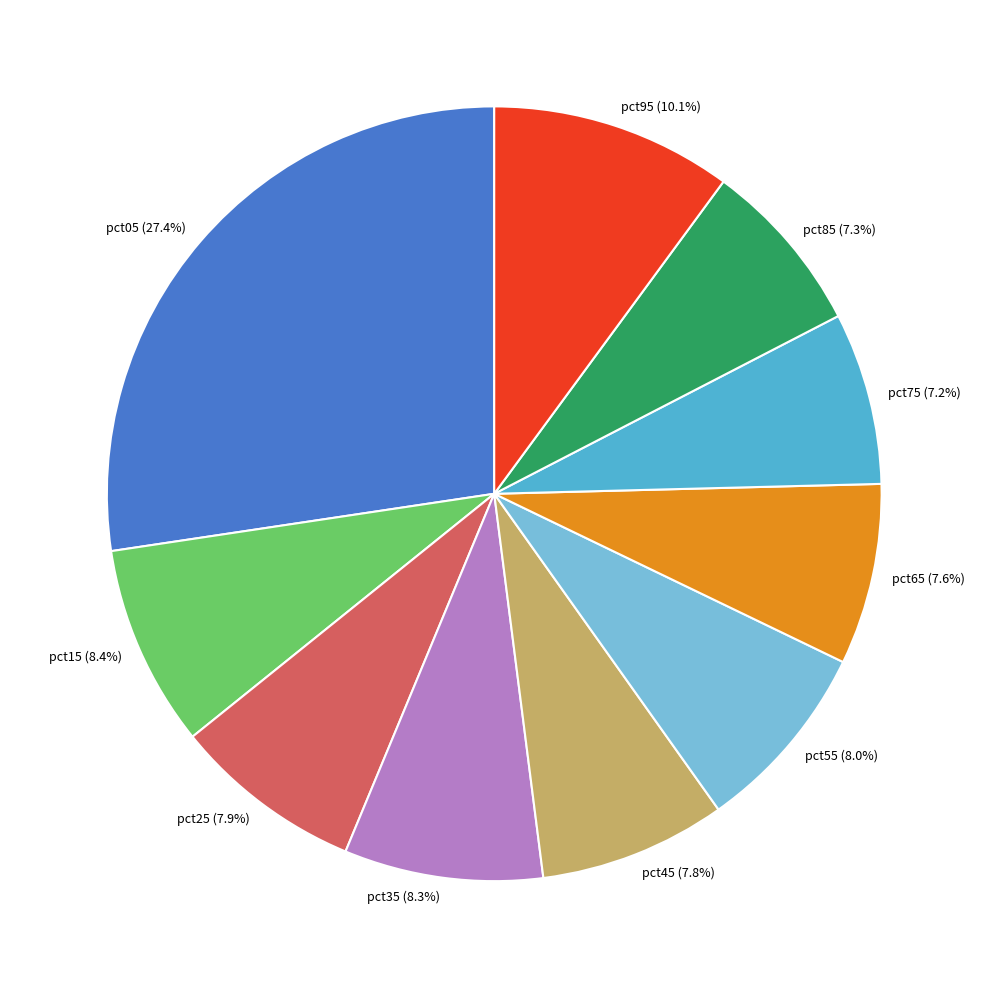

Is the sum of pct65 and pct55 greater than half?

No